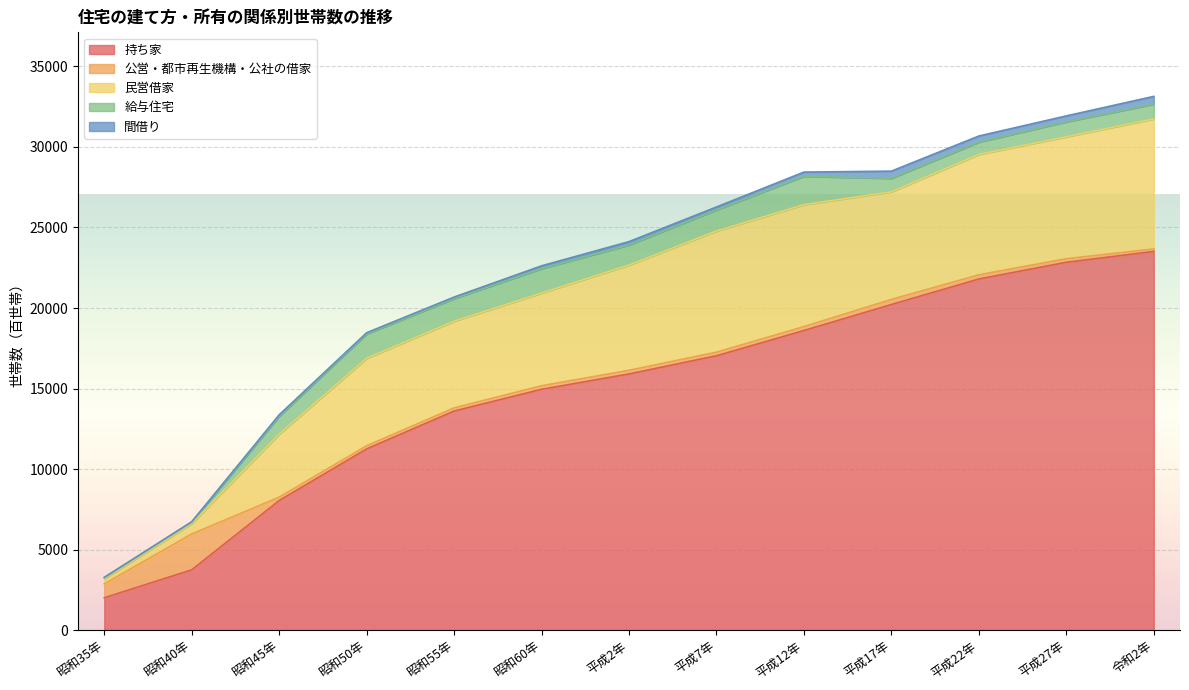

At which label does 民営借家 reach its minimum?

昭和35年